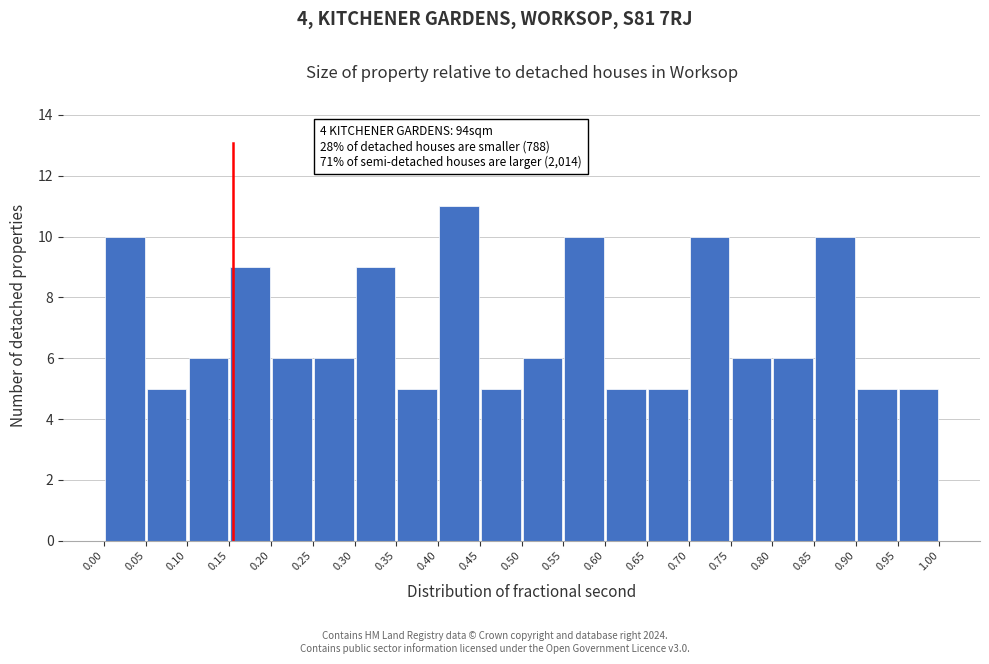

Which range on the x-axis has the tallest bar?

0.40 to 0.45